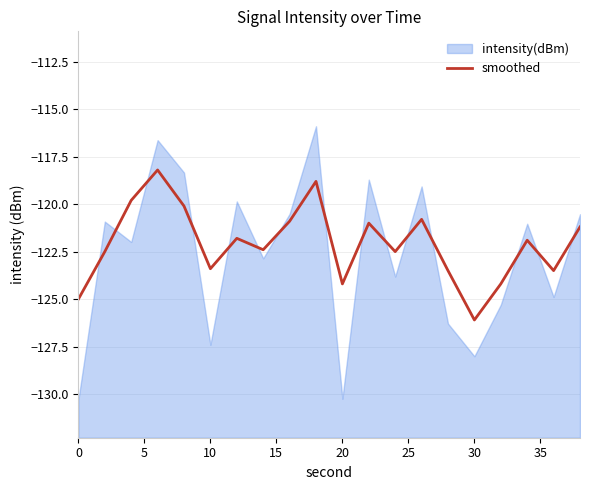

The smoothed series shows -183.2 at 10. True or false?

False